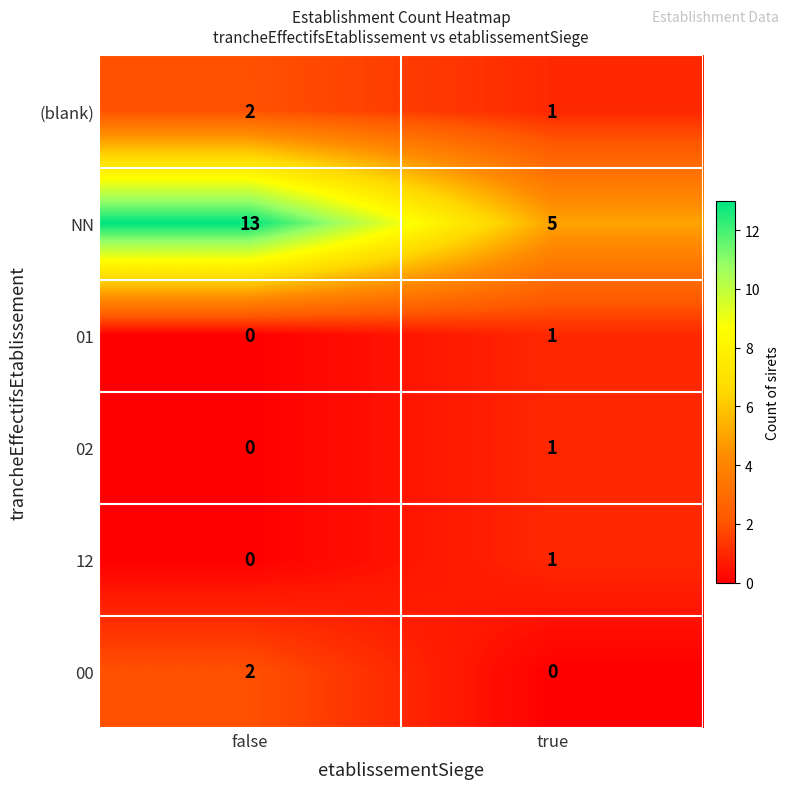

Which series has the widest spread of values?

NN